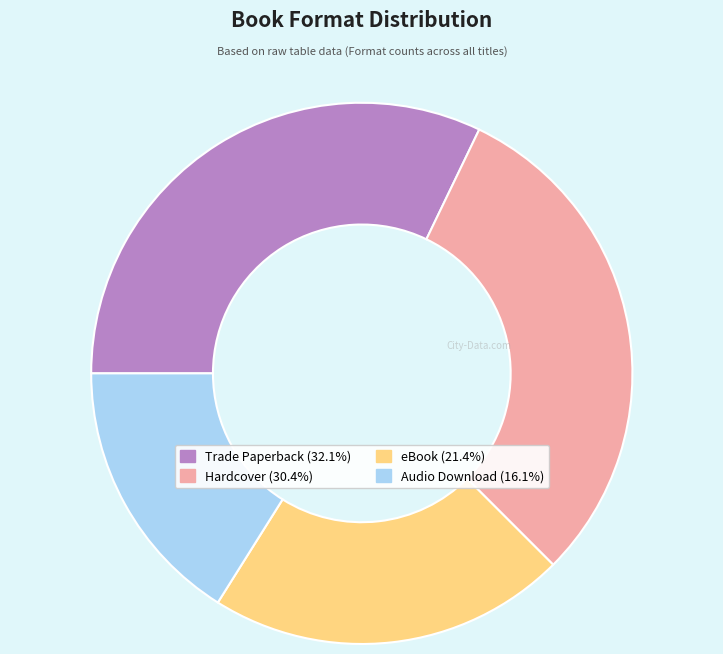

Count the number of slices in the pie.

4